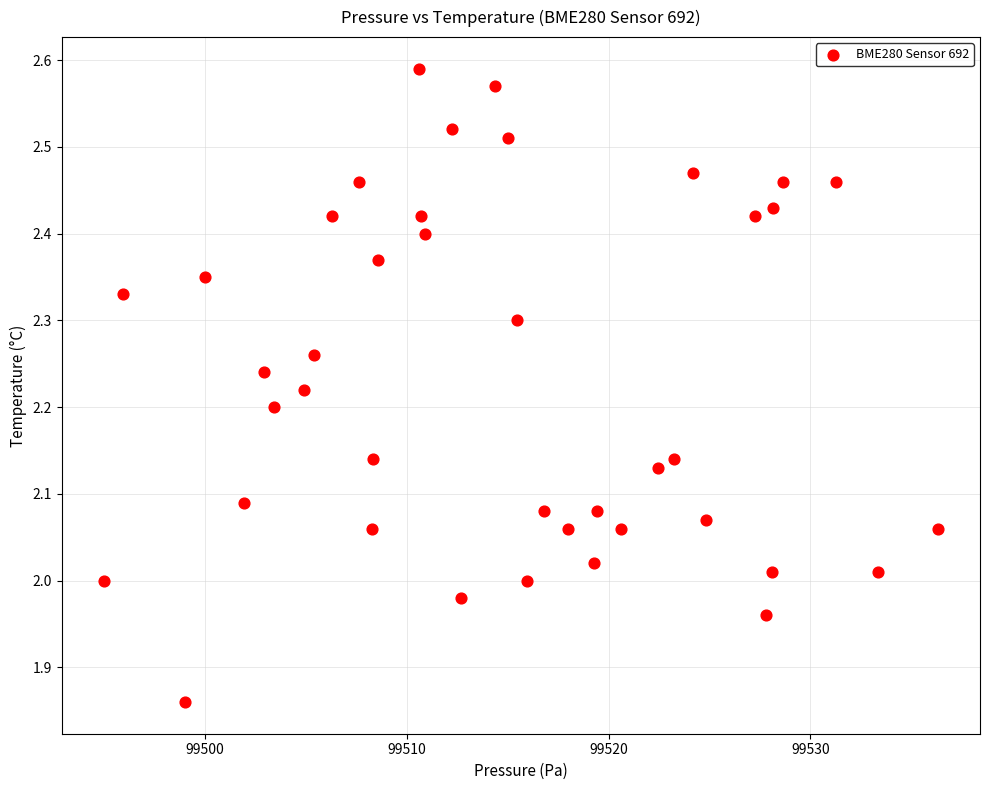

What is the range of X values (max minus min)?

41.4